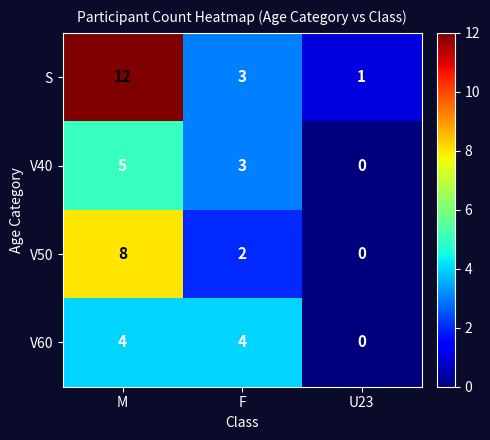

Reading left to right, transcribe all the data shown in this chart.

S: 12	3	1
V40: 5	3	0
V50: 8	2	0
V60: 4	4	0